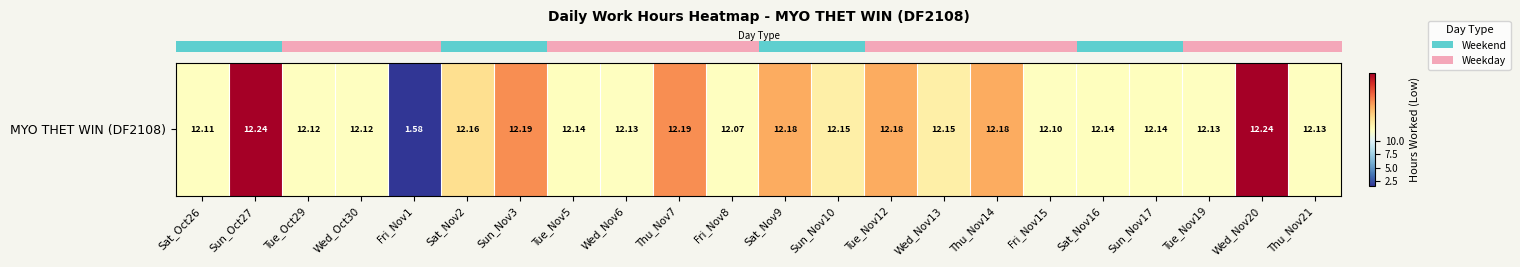

What is the average value?

11.7